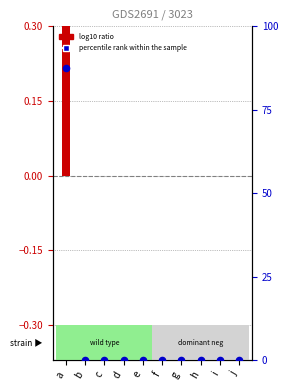

Is the value of percentile rank within the sample at h greater than the value of log10 ratio at b?

No